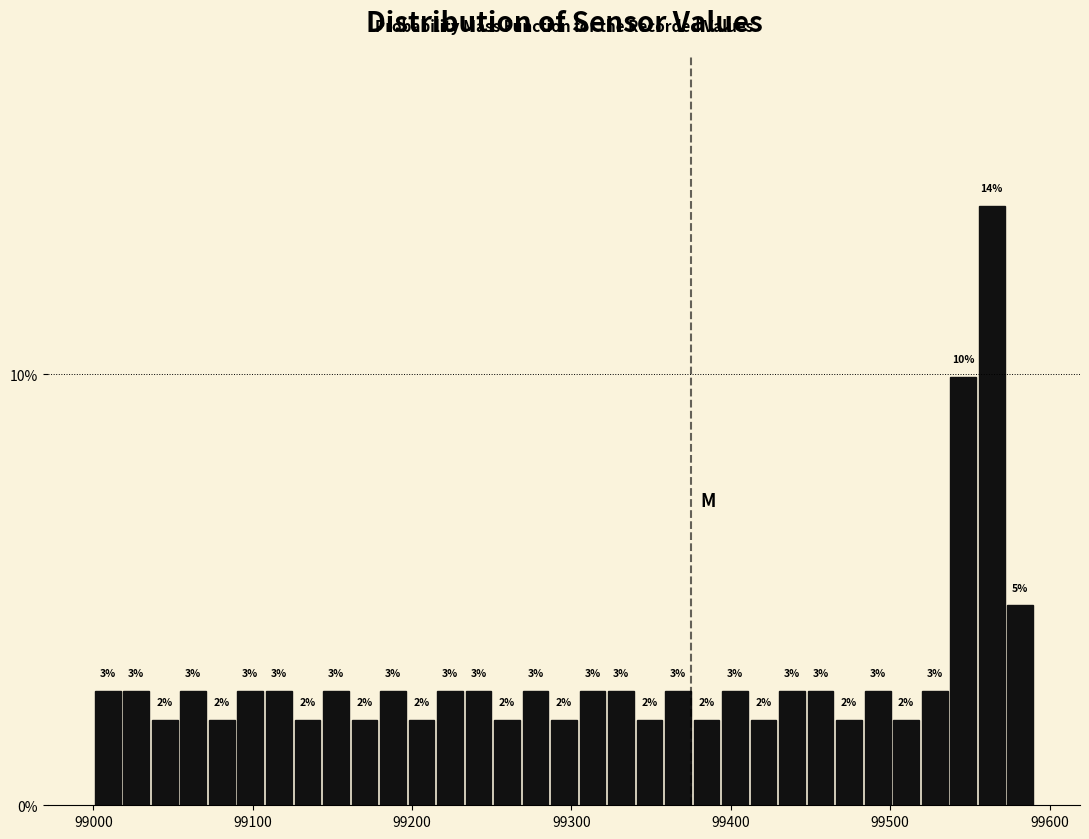

Read against the x-axis, roughly where is the centre of the tallest bar?

99560